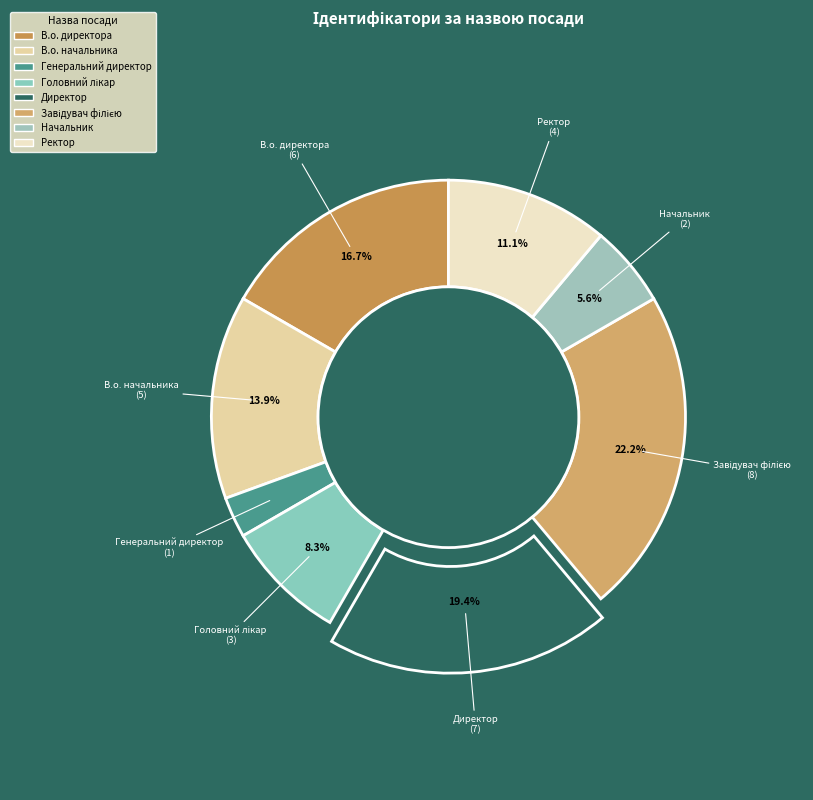

To the nearest percent, what percentage of the pie is Завідувач філією?

22%